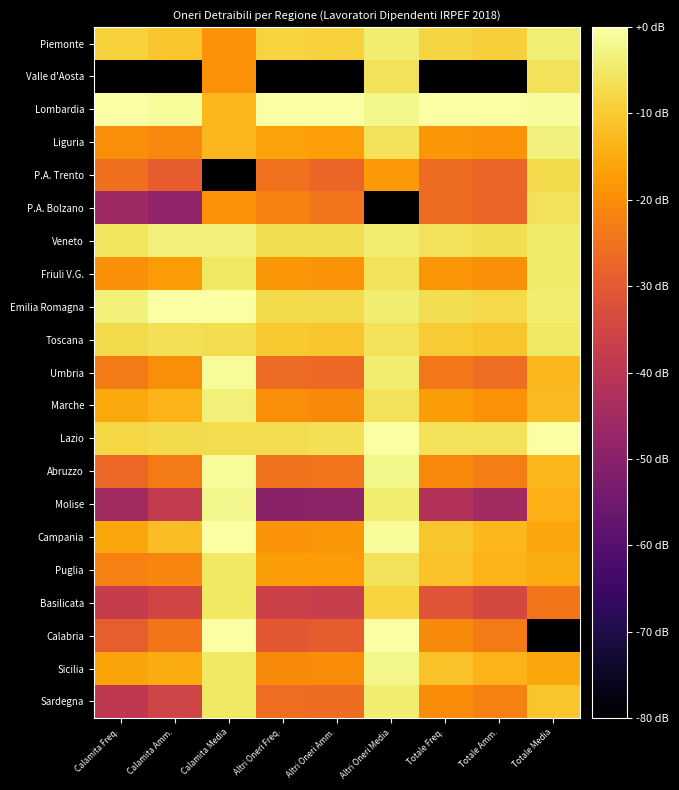

Count the number of categories in the chart.

9